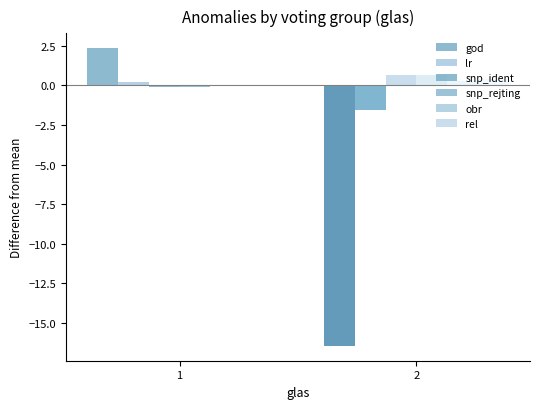

What is the difference between the god values at 2 and 1?

18.8